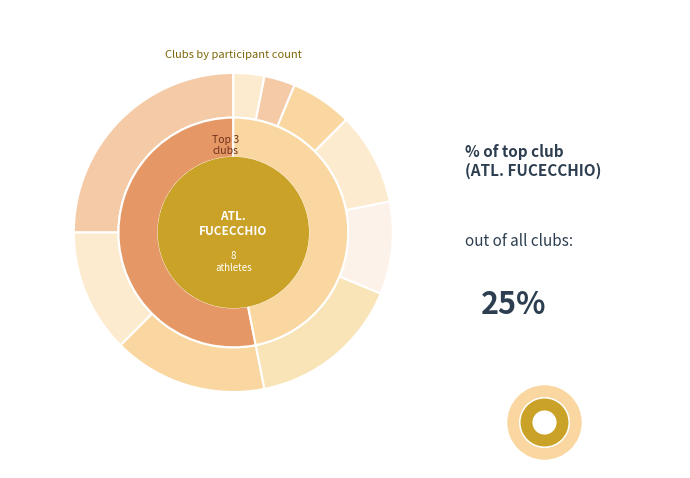

Between A.S.D Montesport Montespertoli and ATL. FUCECCHIO, which is larger?

ATL. FUCECCHIO